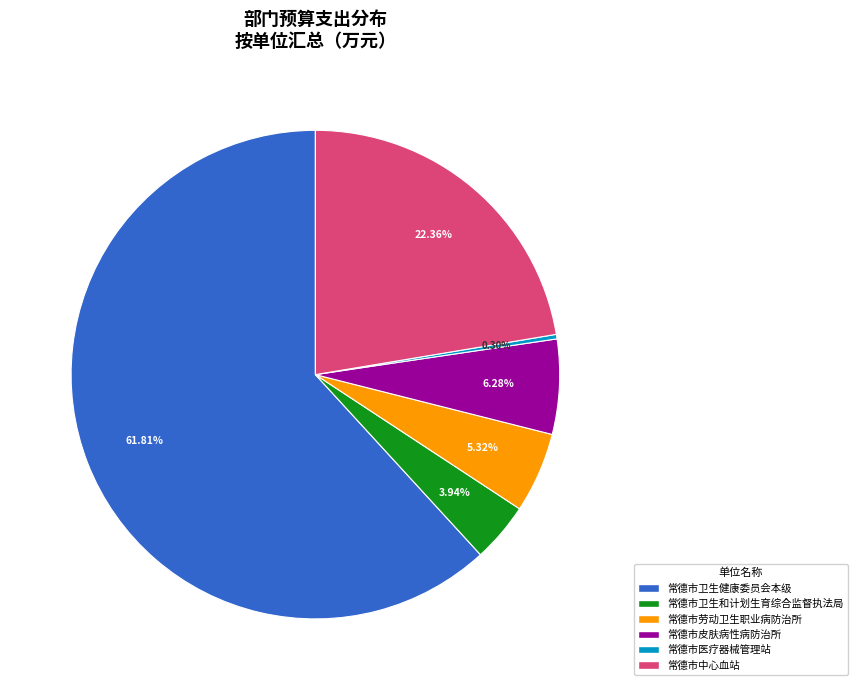

Does any single category account for the majority?

Yes